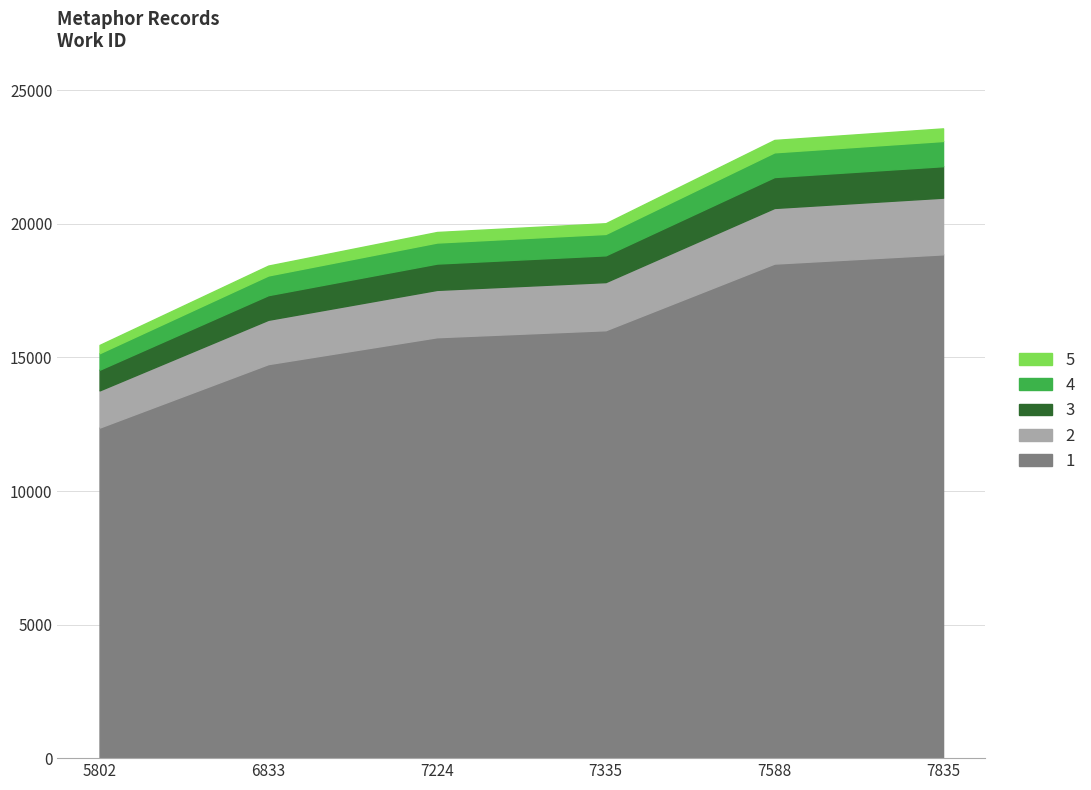

What is the minimum value for 1?

12376.0